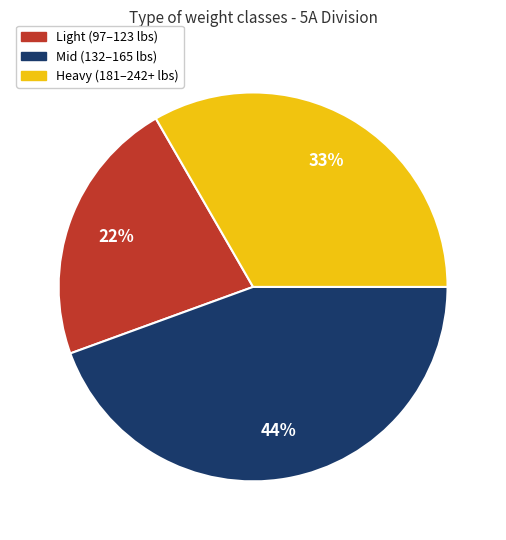

To the nearest percent, what is the average slice percentage?

33%